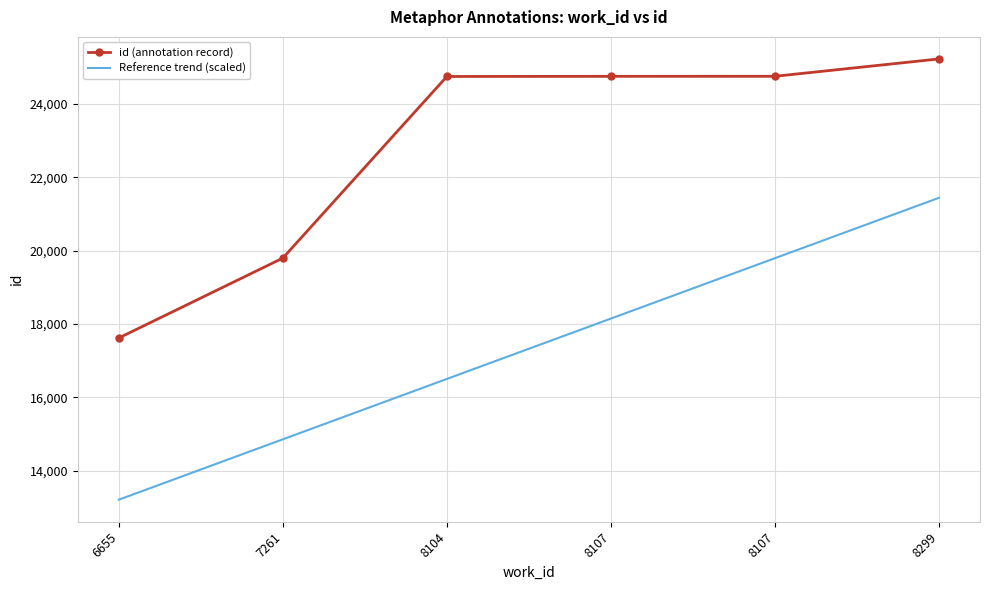

Reading left to right, transcribe all the data shown in this chart.

id (annotation record): 17619.0	19795.0	24742.0	24746.0	24747.0	25220.0
Reference trend (scaled): 13214.2	14858.8	16503.3	18147.9	19792.5	21437.0